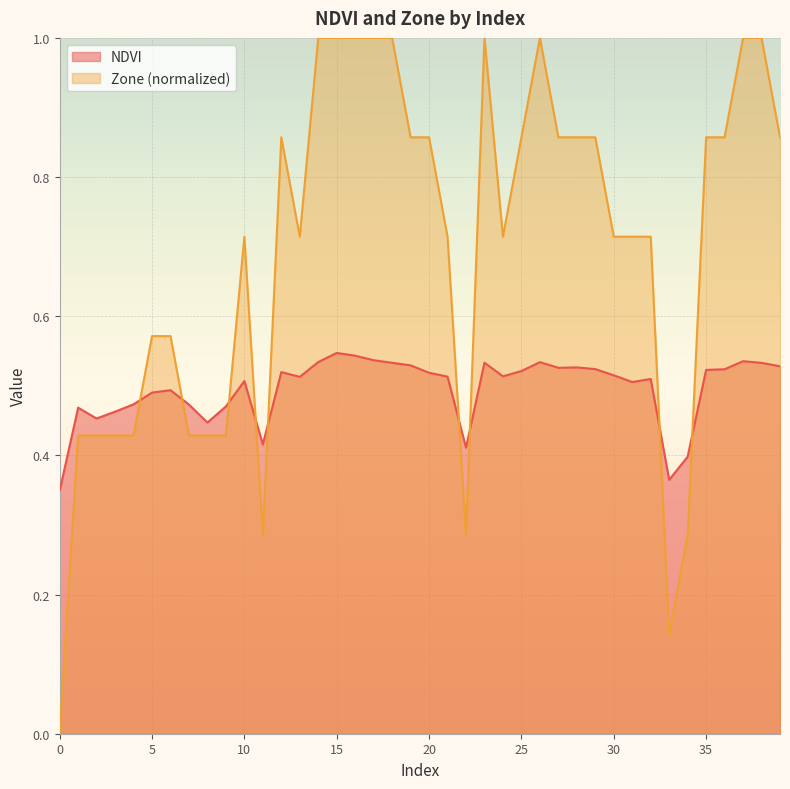

What is the difference between the Zone values at 1 and 15?

0.6